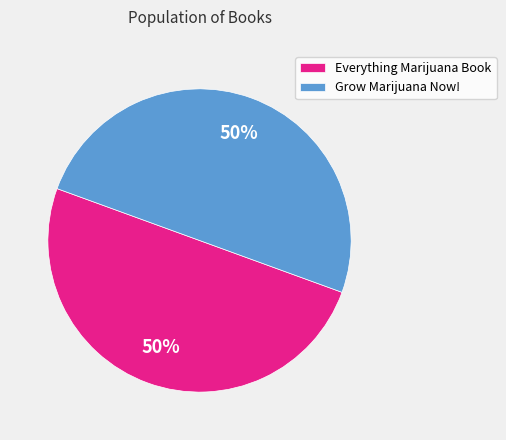

Do Everything Marijuana Book and Grow Marijuana Now! together represent more than half of the pie?

Yes